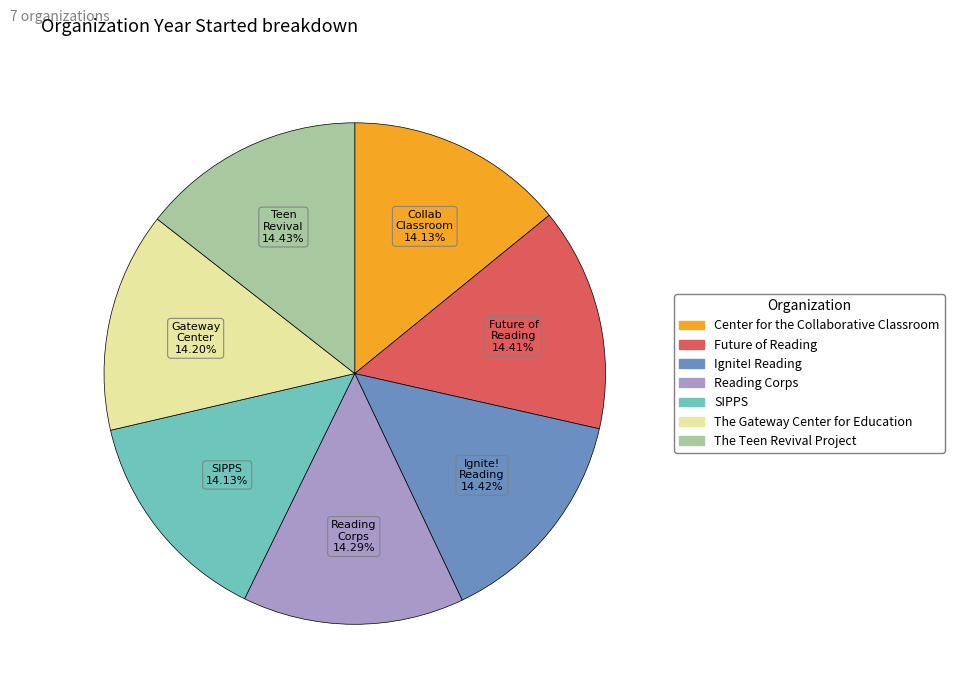

Approximately how many times larger is the value at Teen Revival compared to Gateway Center?

1.0